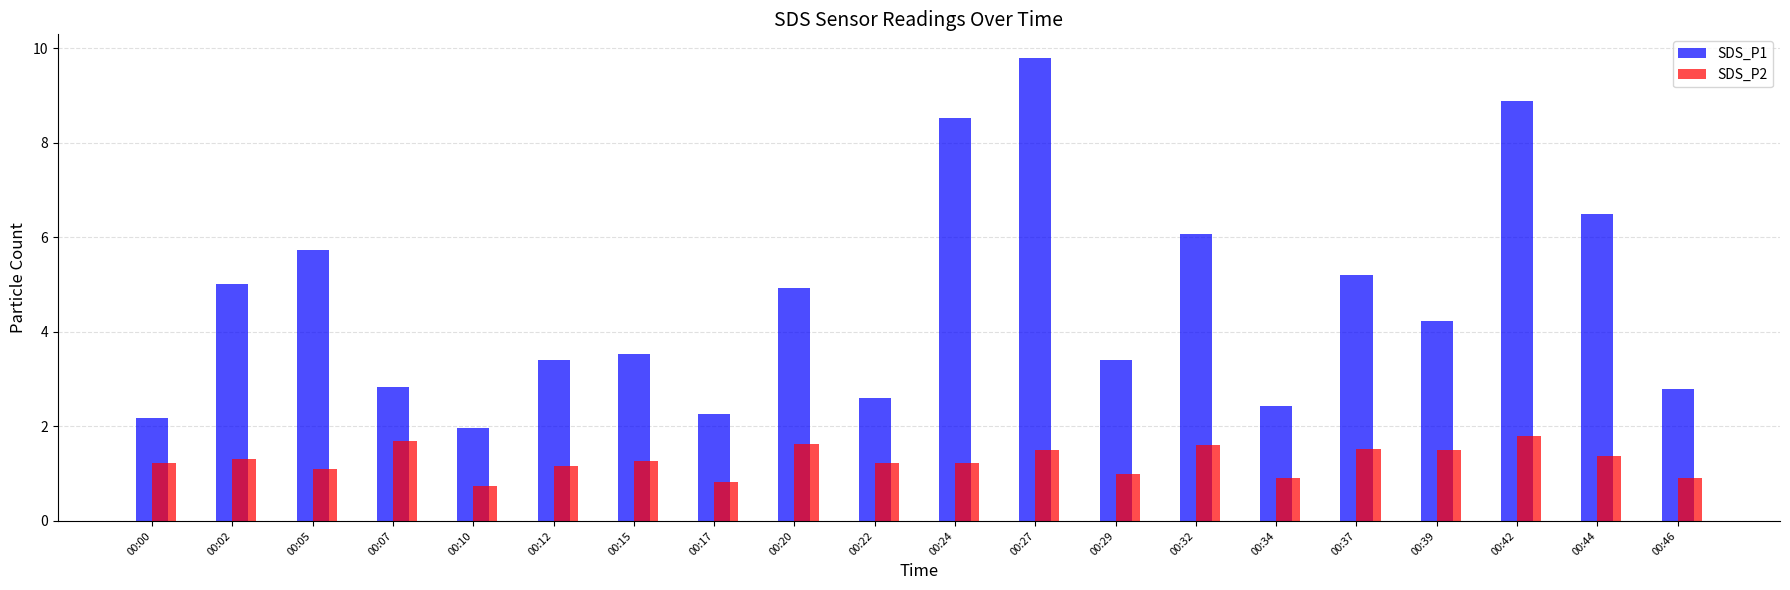

How many bars are there in each group?

2